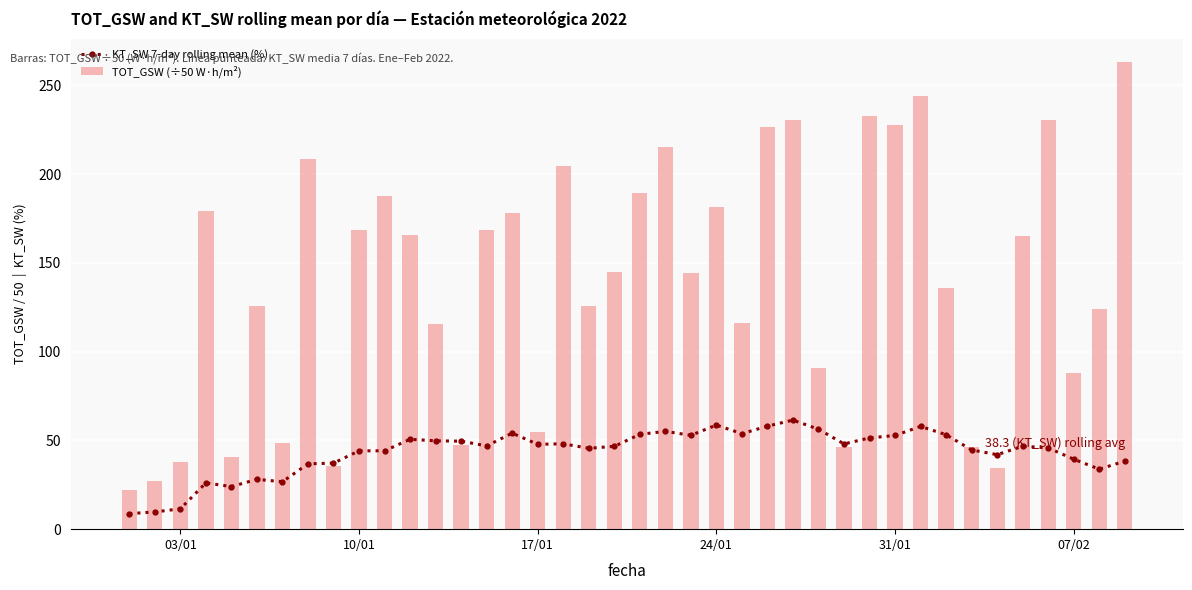

What is the sum of all TOT_GSW (÷50 W·h/m²) values?

5518.5